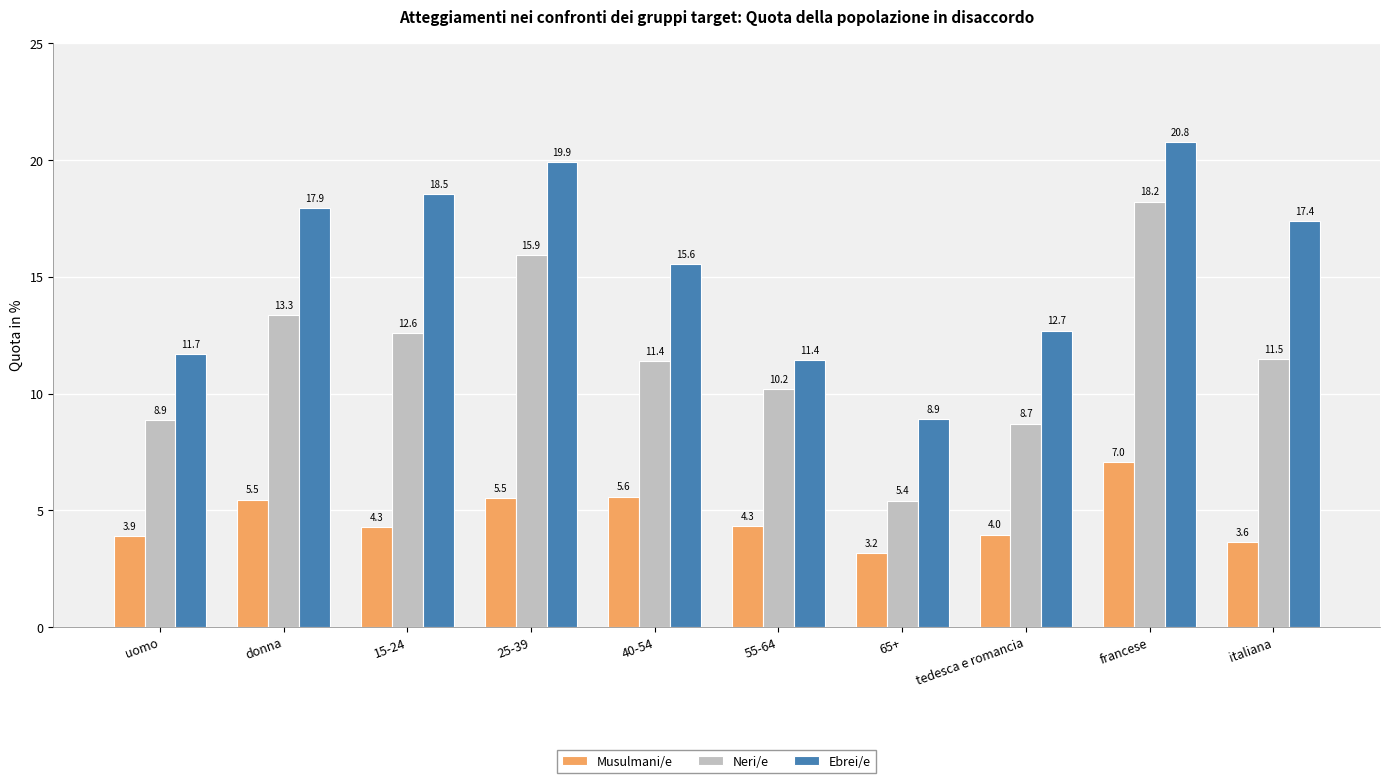

Reading left to right, what are all the values shown in this chart?

Musulmani/e: 3.9	5.5	4.3	5.5	5.6	4.3	3.2	4.0	7.0	3.6
Neri/e: 8.9	13.3	12.6	15.9	11.4	10.2	5.4	8.7	18.2	11.5
Ebrei/e: 11.7	17.9	18.5	19.9	15.6	11.4	8.9	12.7	20.8	17.4